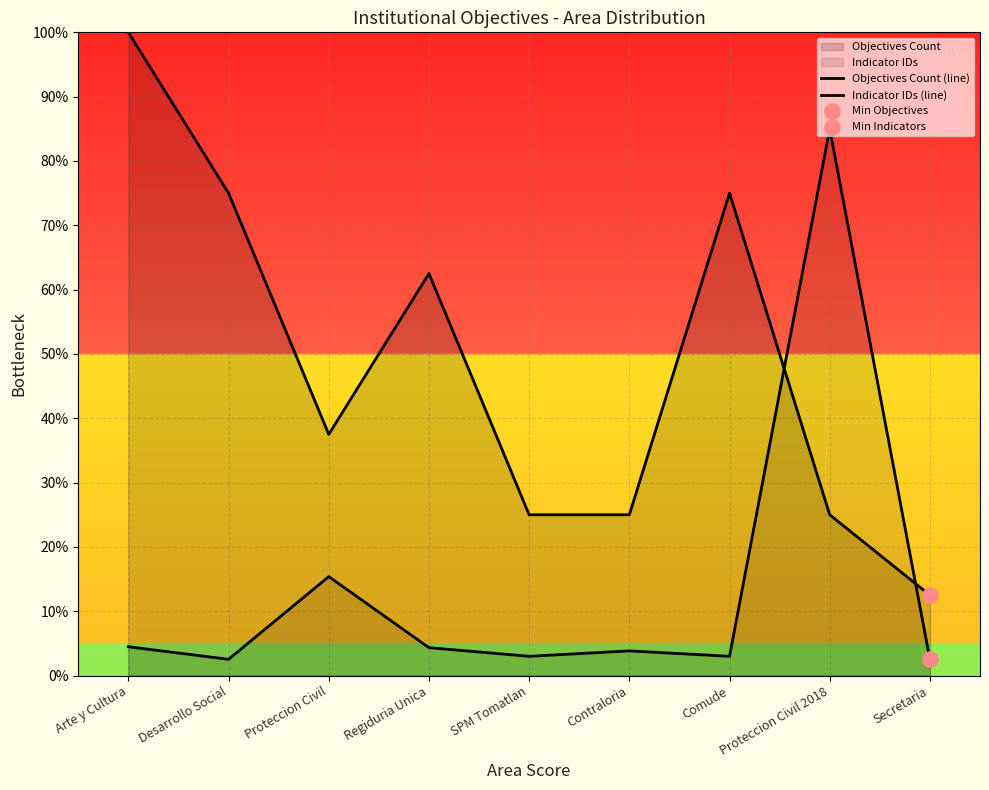

What is the total value across all series at Comude?

78.0